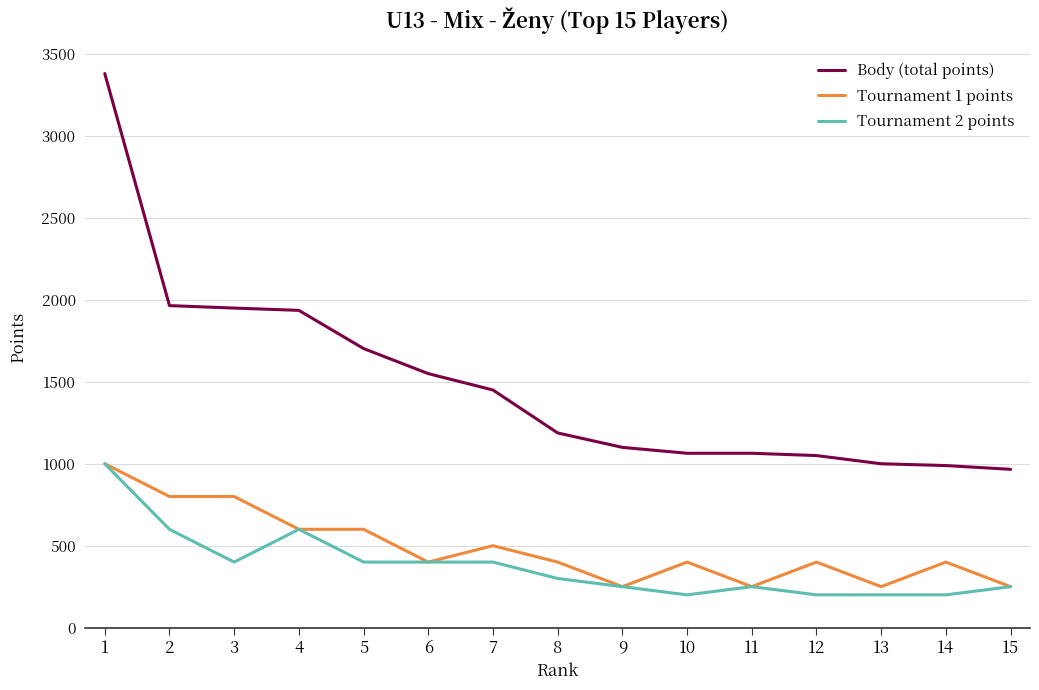

True or false: Tournament 2 points and Body (total points) cross at least once.

False